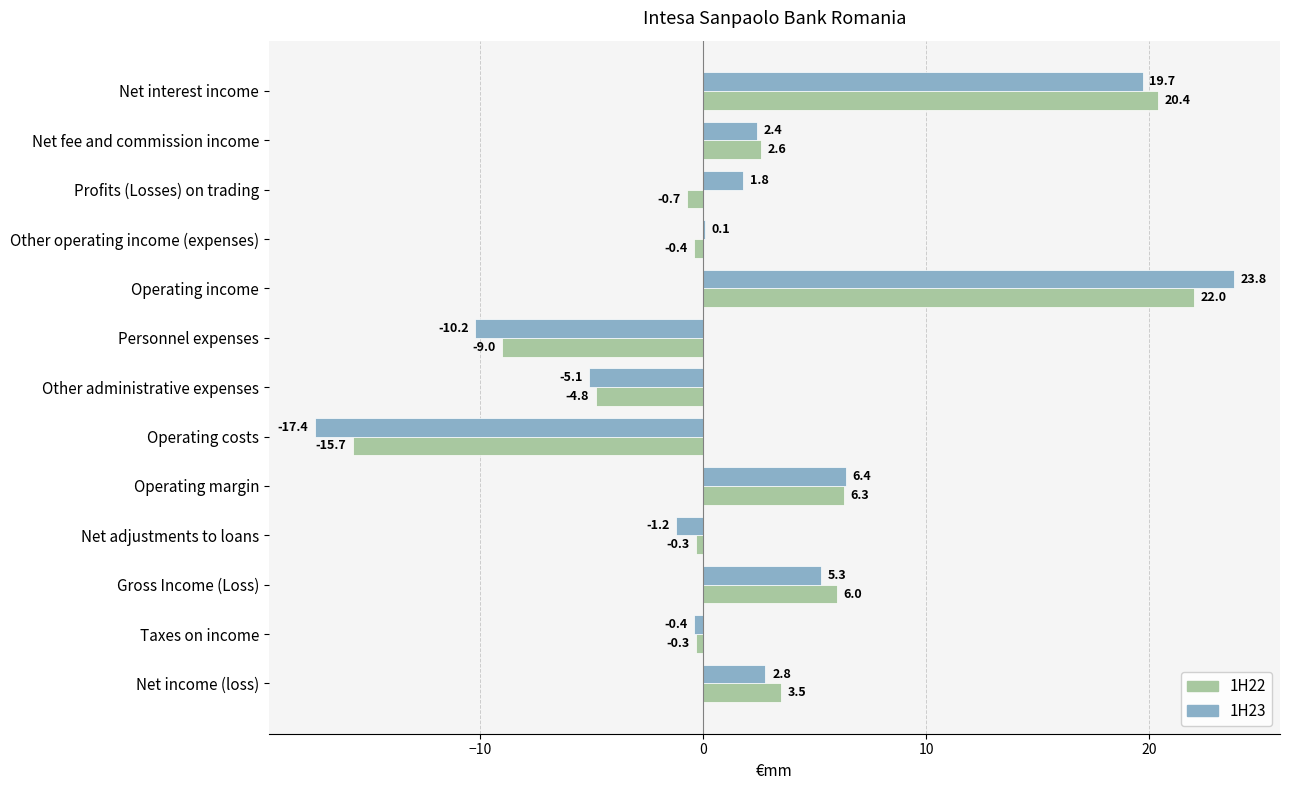

How many values in the 1H23 series exceed 1?

7